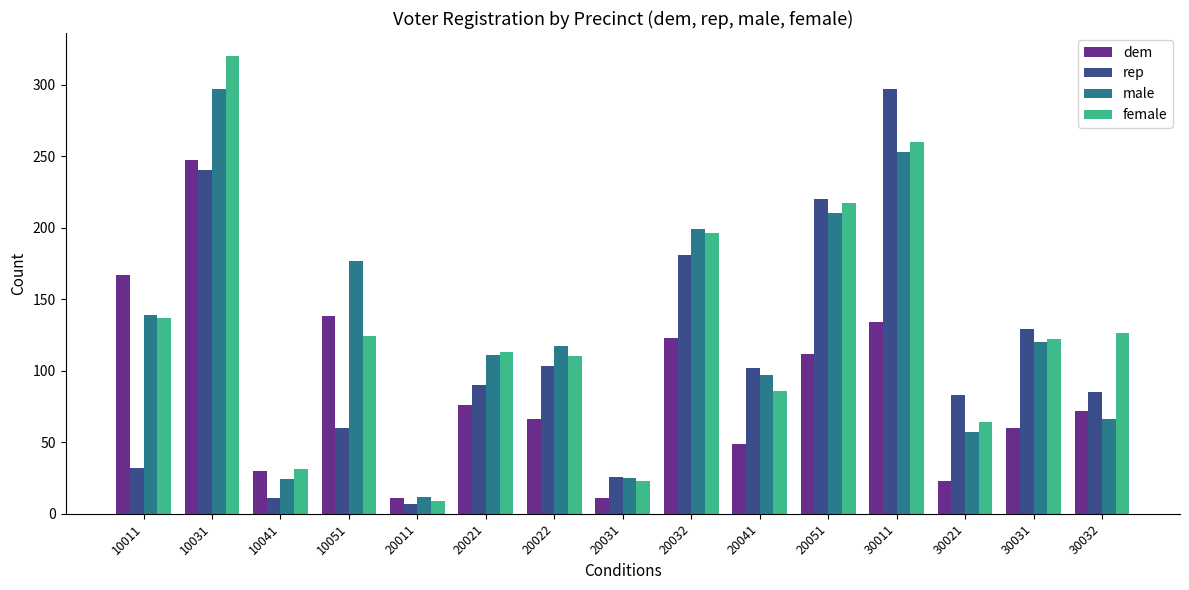

What is the sum of all female values?

1938